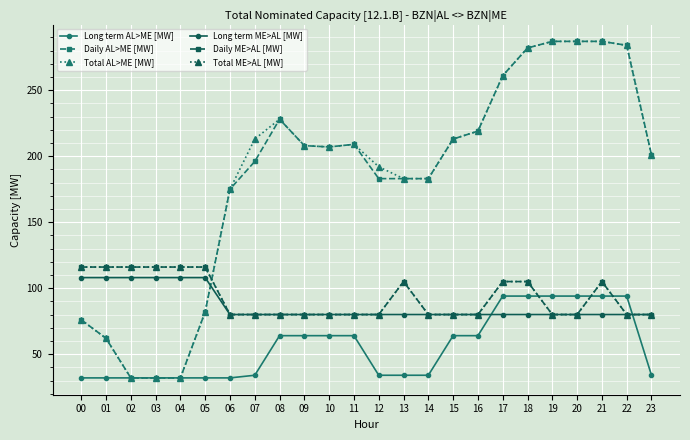

Is this an area chart (filled region under the line)?

No